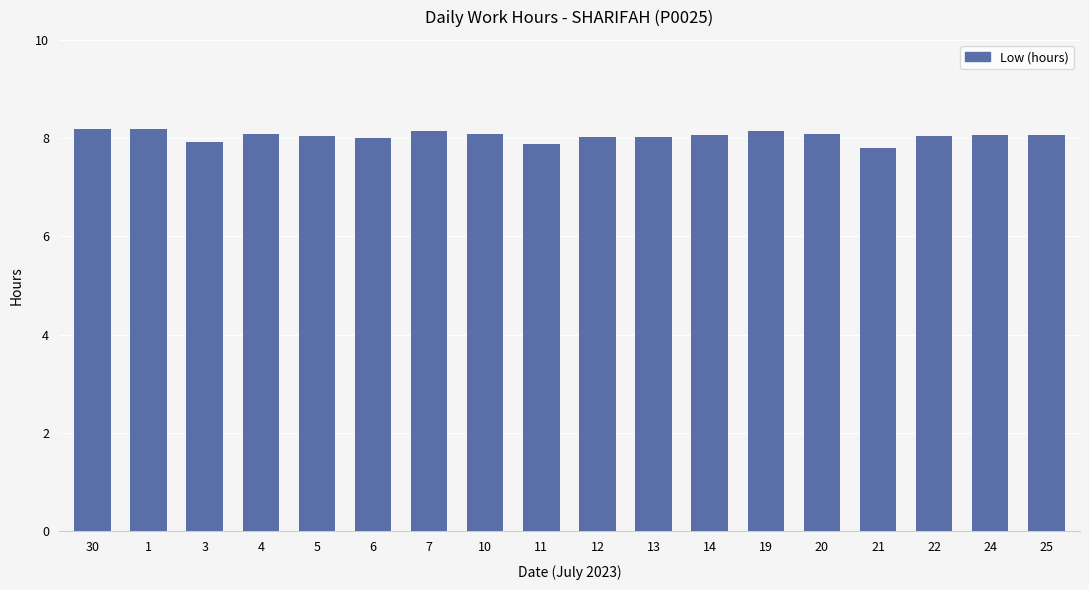

At which label is the value closest to 7?

21